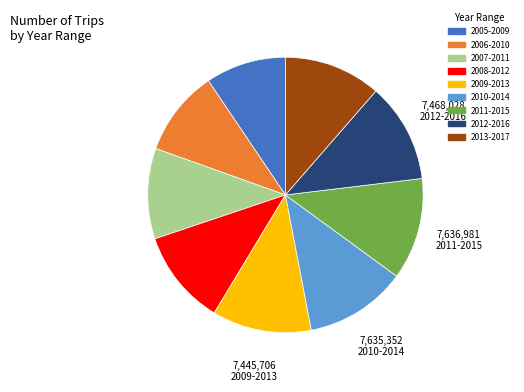

Do 2012-2016 and 2005-2009 together represent more than half of the pie?

No